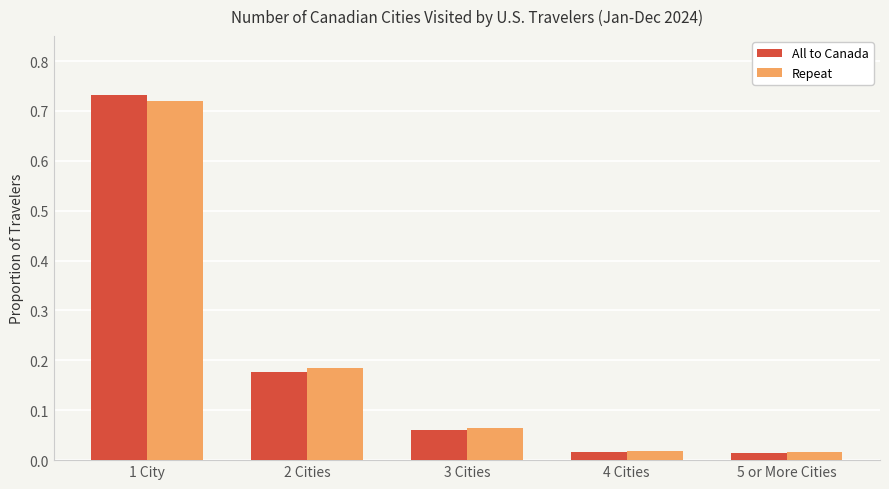

How many bars are there in total?

10